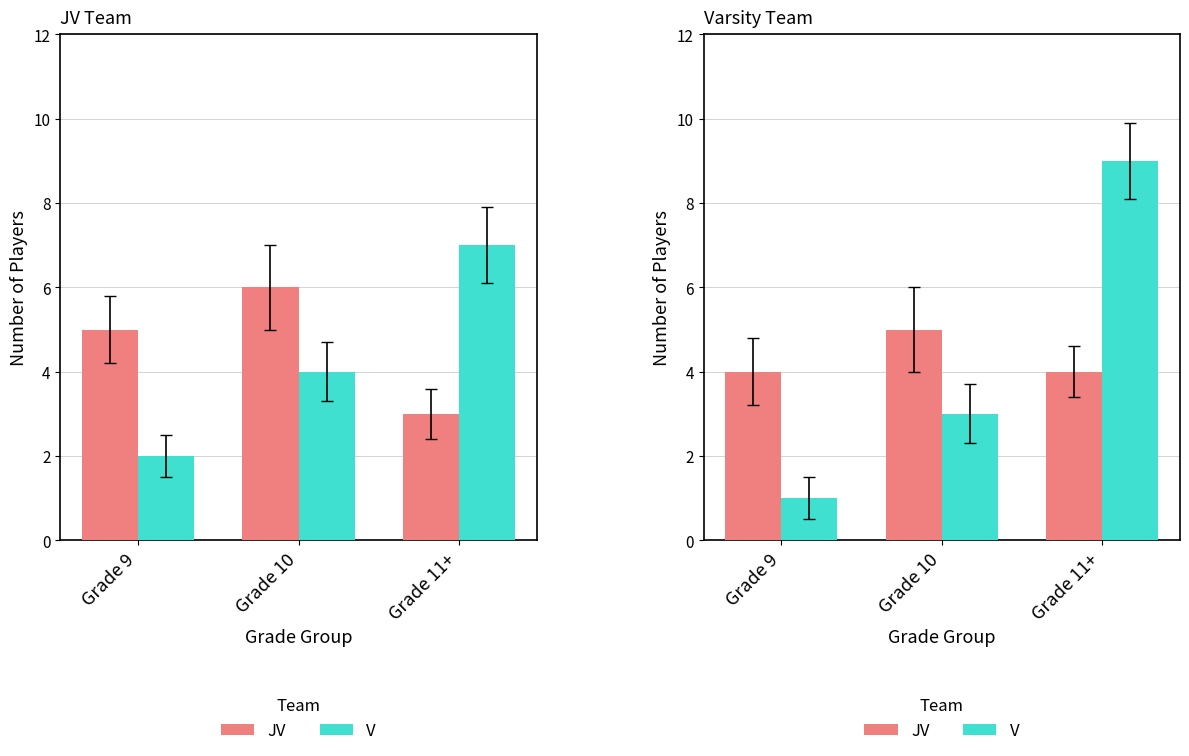

At which category is the sum across all series the highest?

Grade 11+